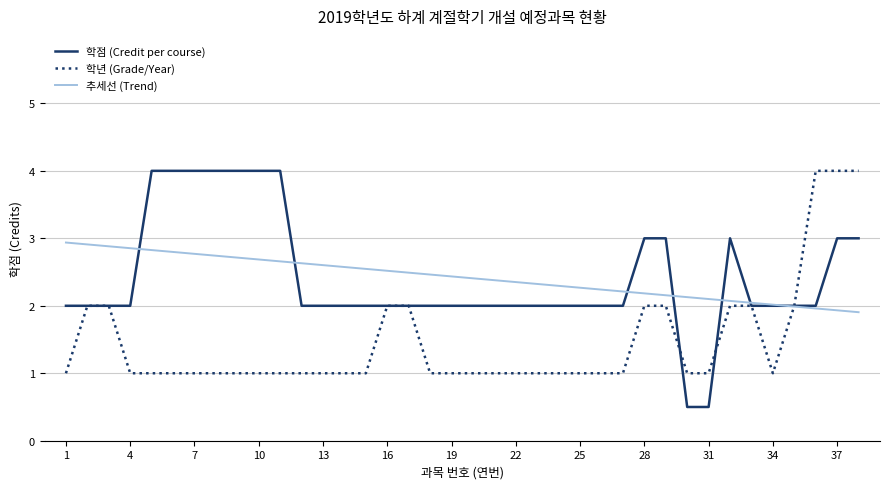

Which series has the largest range (max minus min)?

학점 (Credit per course)